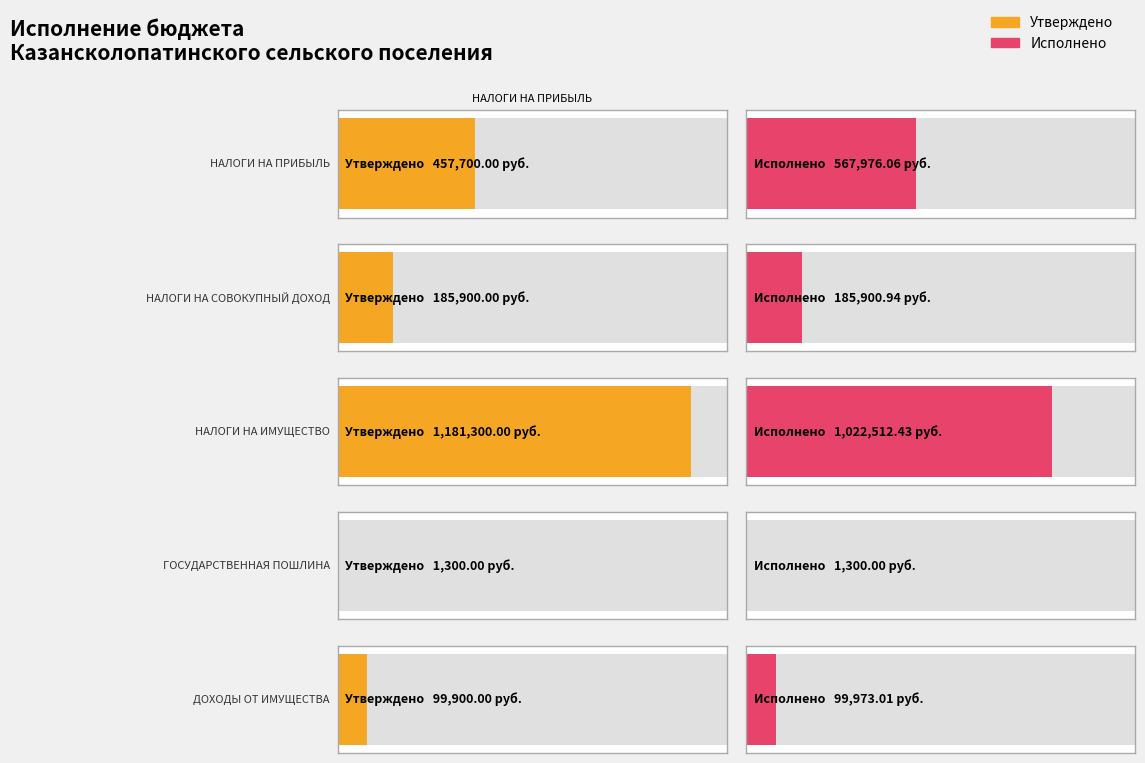

What is the spread (max minus min) of values at ДОХОДЫ ОТ ИМУЩЕСТВА?

73.0